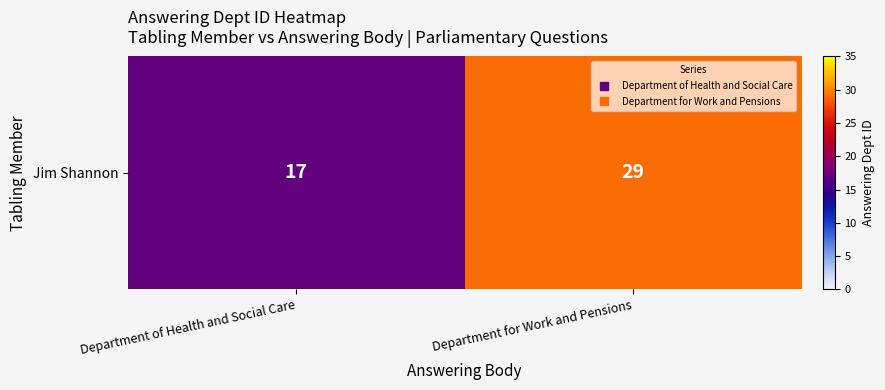

Rank the categories by value from lowest to highest.

Department of Health and Social Care, Department for Work and Pensions